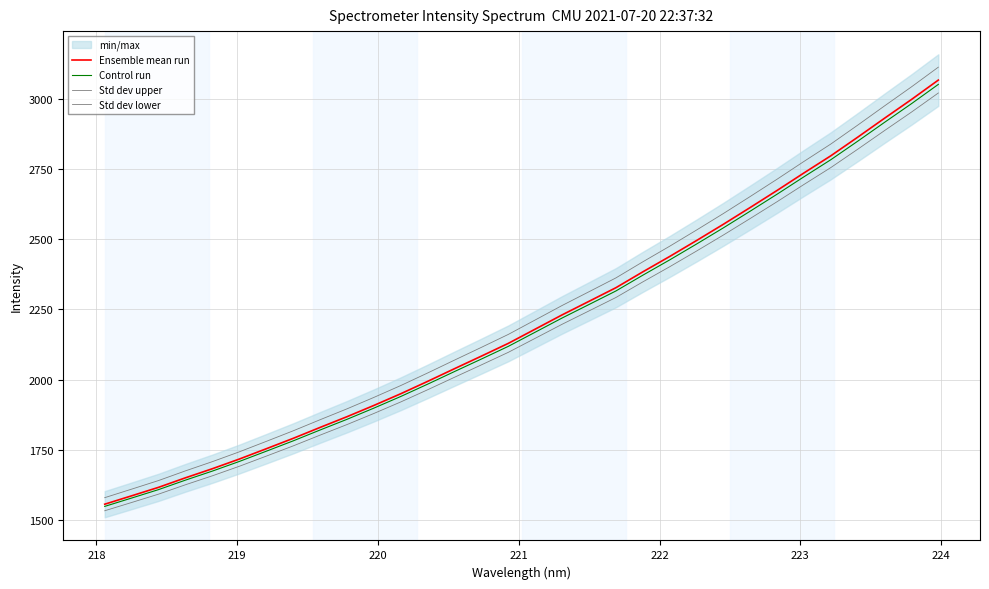

How many values in the Control run series are below 2168?

16